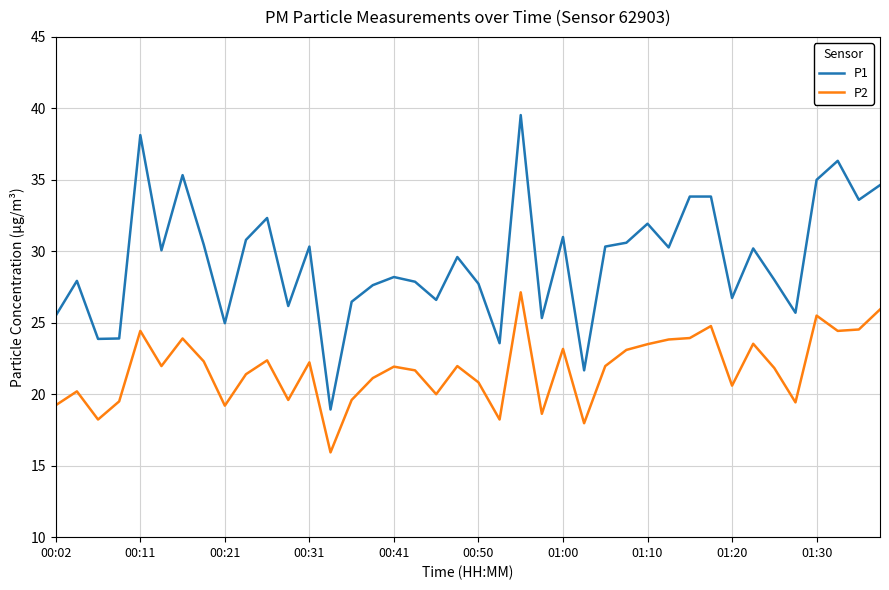

Which series has the widest spread of values?

P1